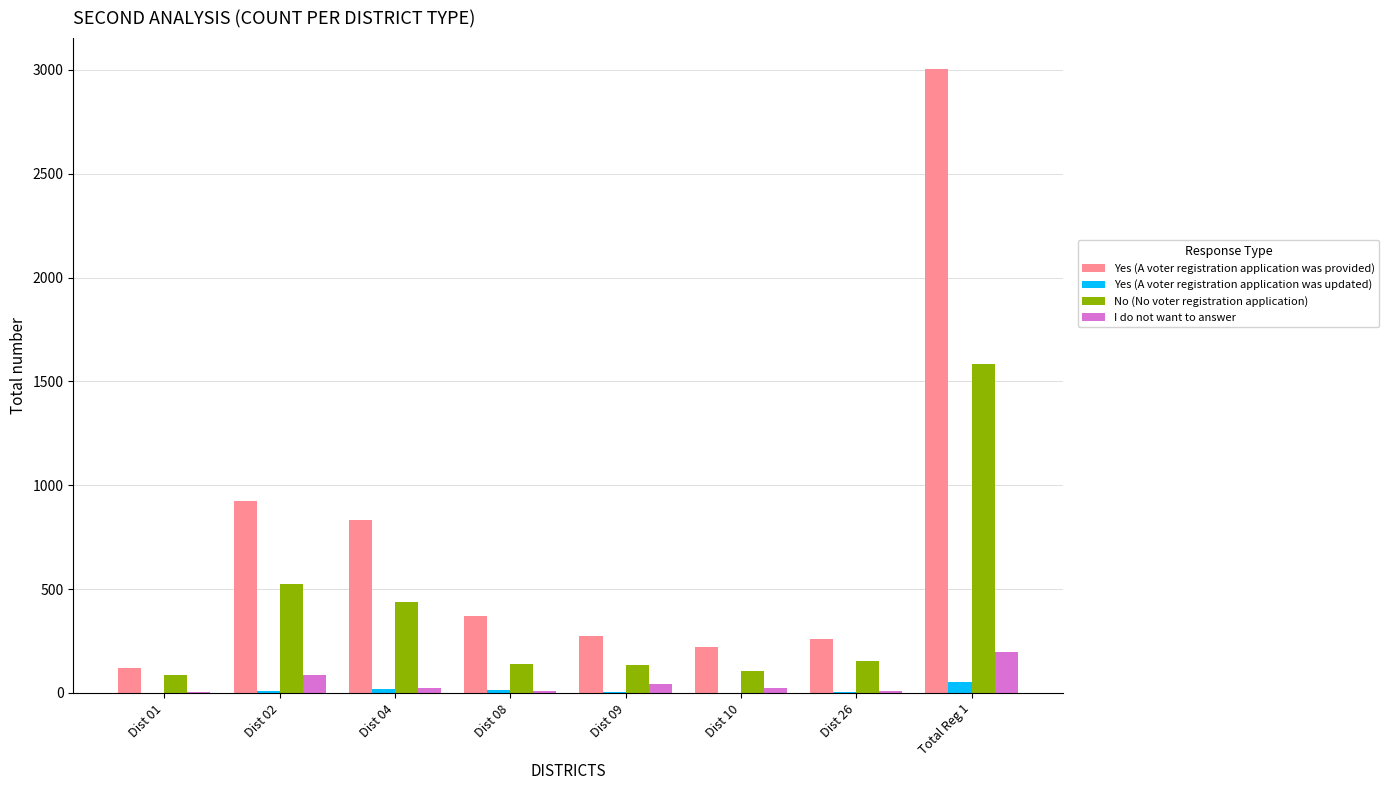

Is it true that Yes (A voter registration application was provided) equals 122 at Dist 01?

True